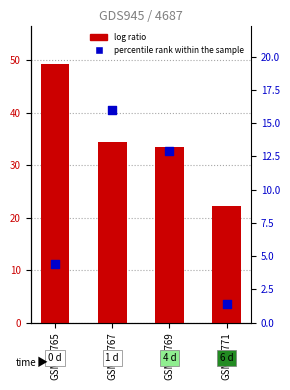

Which series has the largest total across all categories?

log ratio